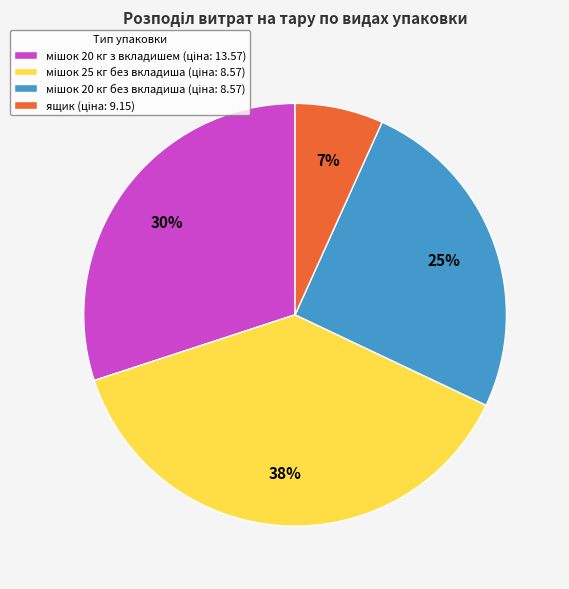

Is there any slice that represents more than half of the pie?

No